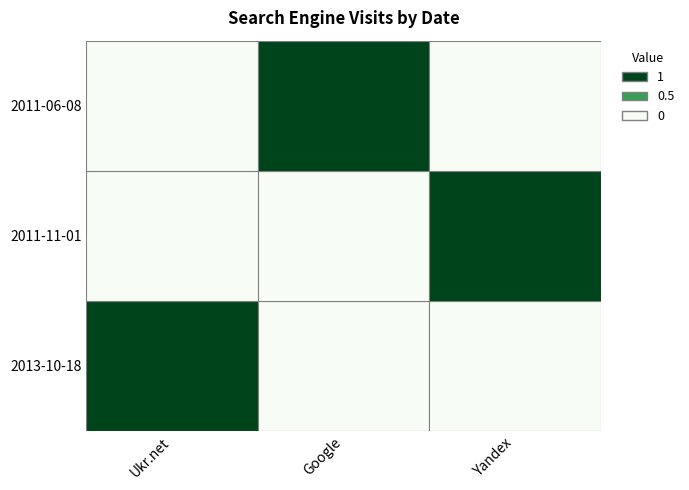

At how many categories does at least one series exceed 0?

3